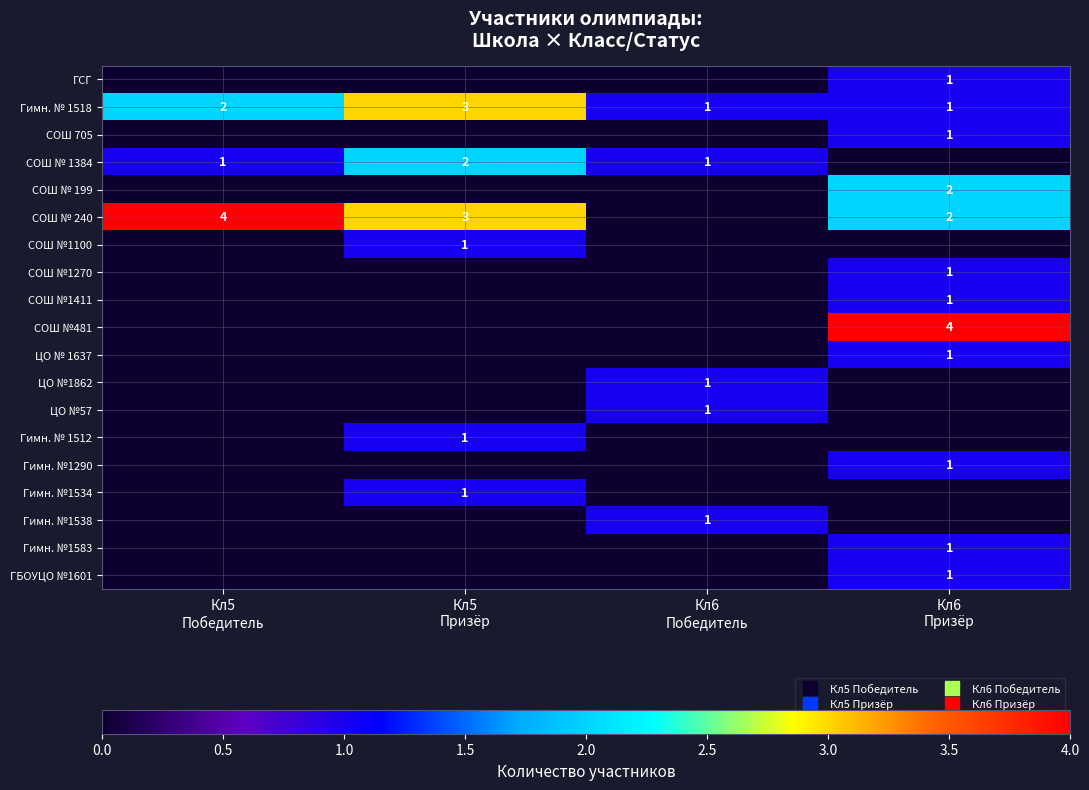

Which series changed the most between Кл6 Победитель and Кл6 Призёр?

СОШ №481